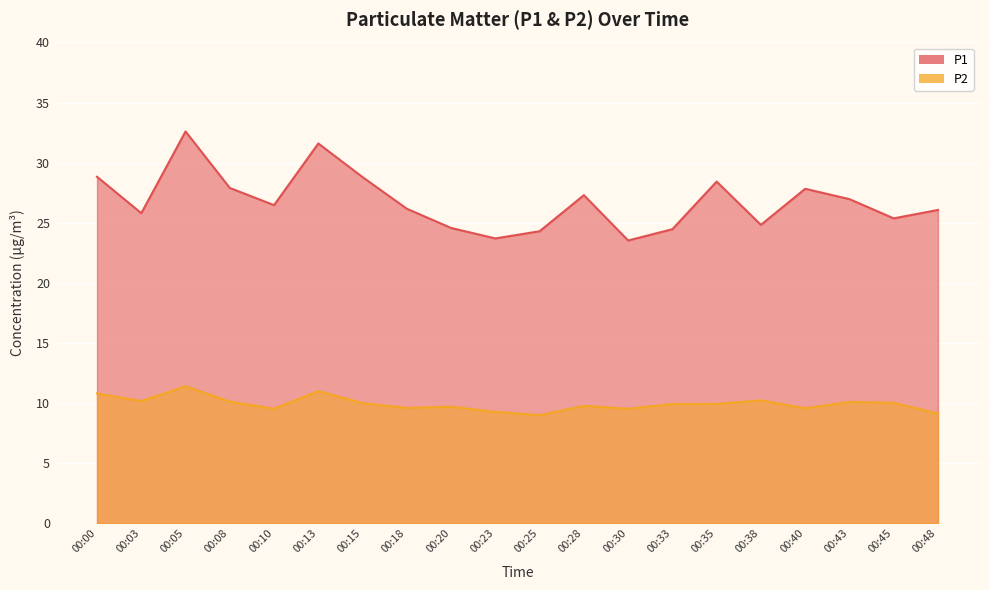

True or false: P2 and P1 cross at least once.

False